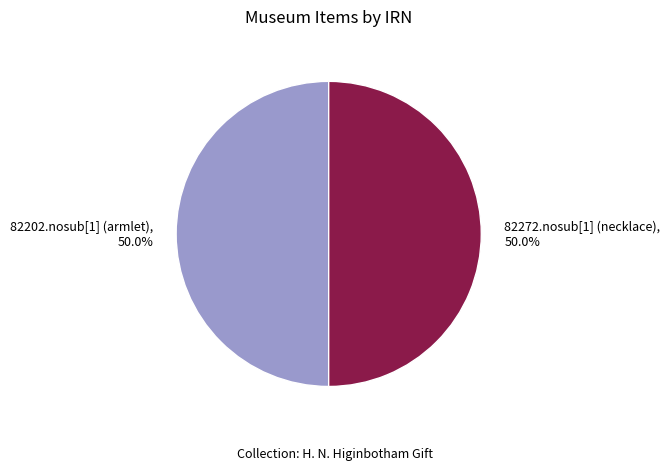

To the nearest percent, what portion does 82272.nosub[1] (necklace) represent?

50%